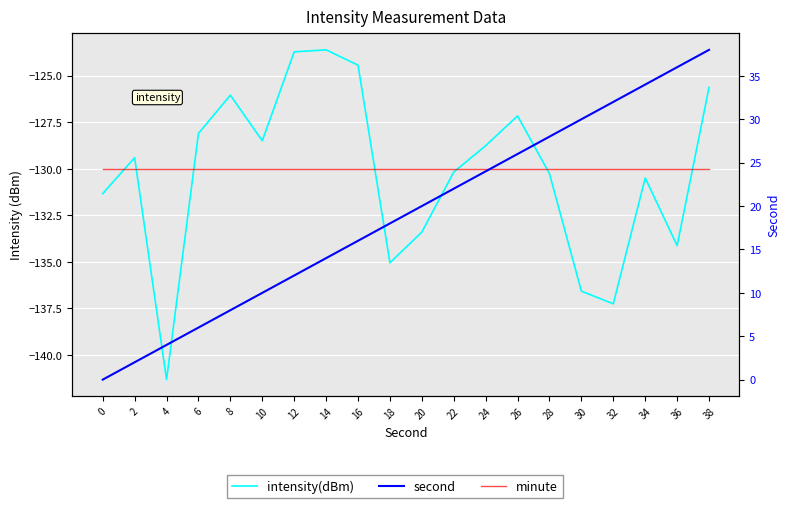

Reading left to right, transcribe all the data shown in this chart.

intensity(dBm): 0=-131.3	2=-129.4	4=-141.3	6=-128.1	8=-126.0	10=-128.5	12=-123.7	14=-123.6	16=-124.4	18=-135.0	20=-133.4	22=-130.2	24=-128.8	26=-127.2	28=-130.3	30=-136.6	32=-137.2	34=-130.5	36=-134.1	38=-125.6
minute: 0=-130.0	2=-130.0	4=-130.0	6=-130.0	8=-130.0	10=-130.0	12=-130.0	14=-130.0	16=-130.0	18=-130.0	20=-130.0	22=-130.0	24=-130.0	26=-130.0	28=-130.0	30=-130.0	32=-130.0	34=-130.0	36=-130.0	38=-130.0
second: 0=0.0	2=2.0	4=4.0	6=6.0	8=8.0	10=10.0	12=12.0	14=14.0	16=16.0	18=18.0	20=20.0	22=22.0	24=24.0	26=26.0	28=28.0	30=30.0	32=32.0	34=34.0	36=36.0	38=38.0